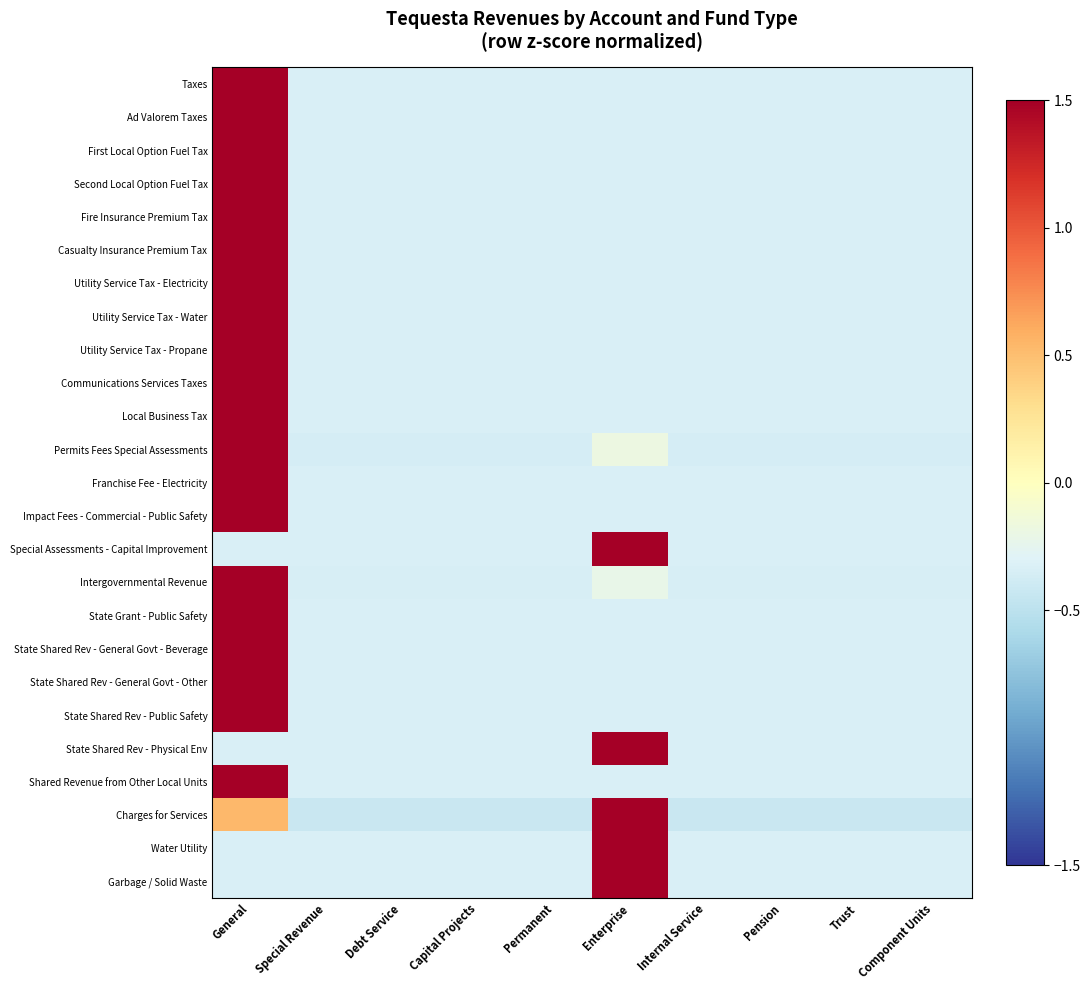

How many categories are shown in the chart?

10